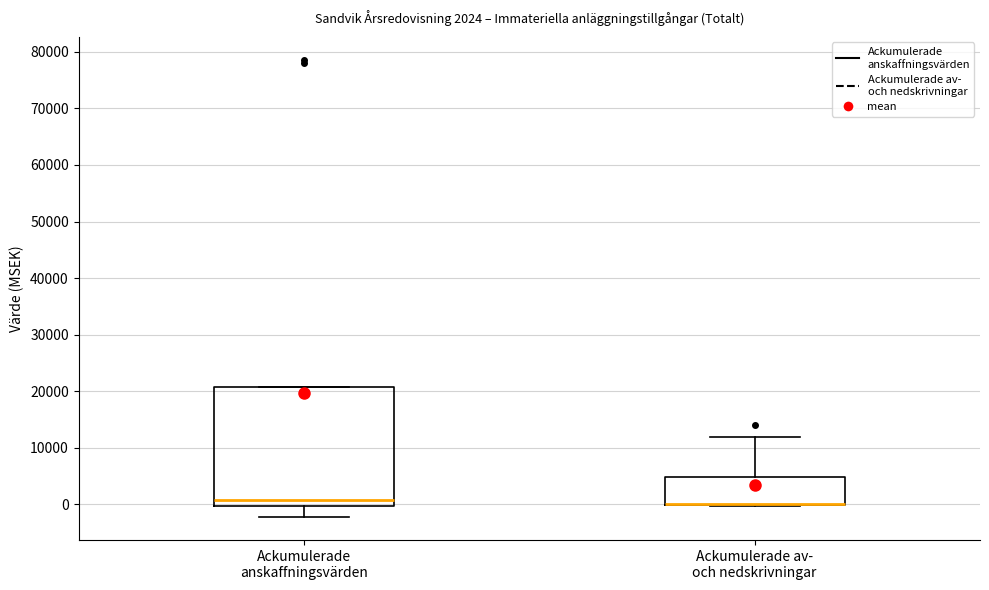

Which box is the tallest, from its lower edge to its upper edge?

Ackumulerade anskaffningsvärden